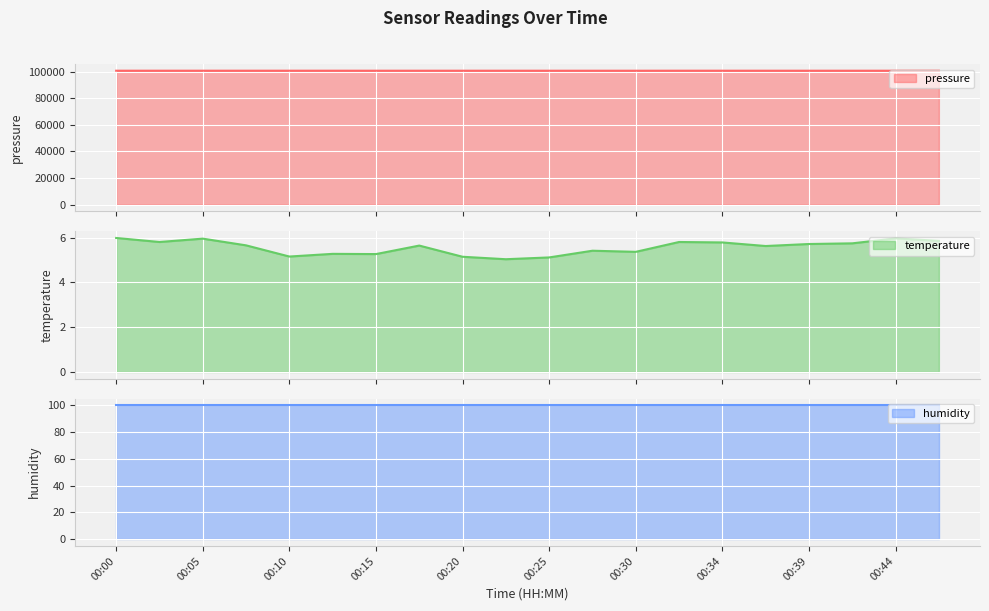

At which label is temperature closest to 5?

00:22